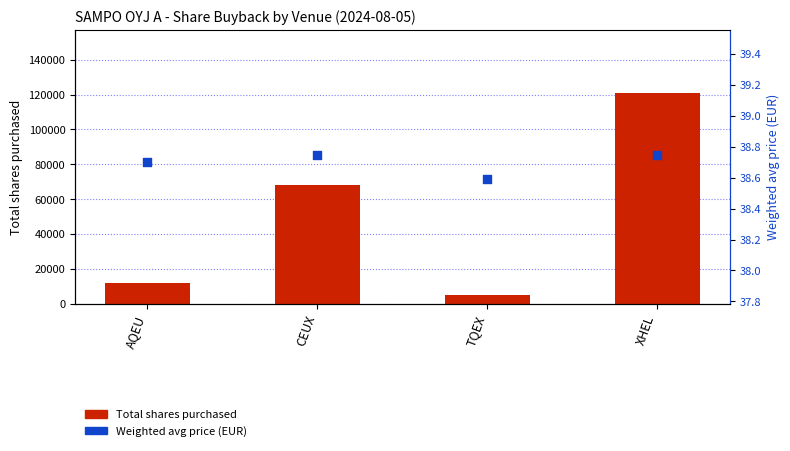

At which category is the sum across all series the highest?

XHEL